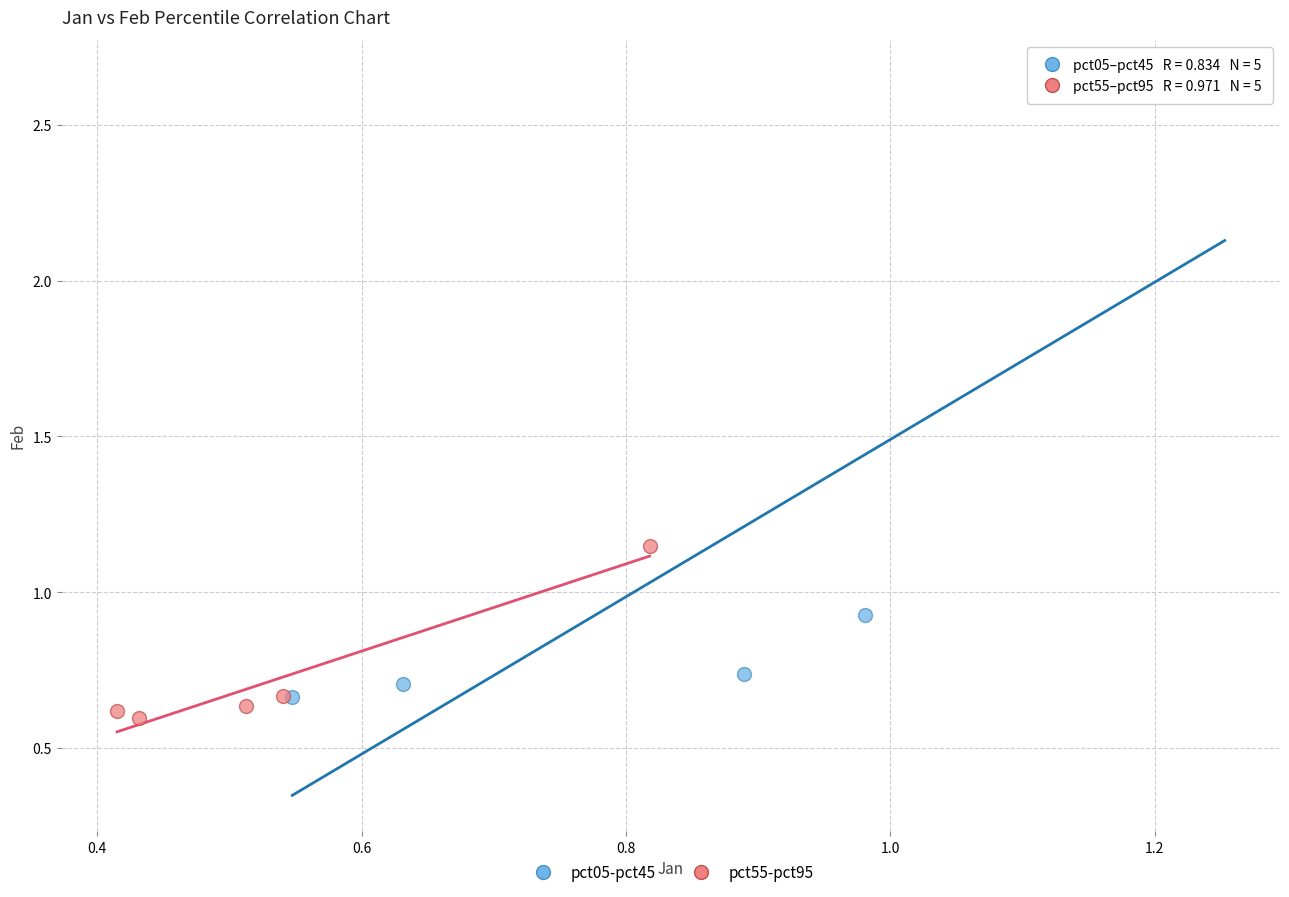

Which series contains the highest Y value?

pct05-pct45